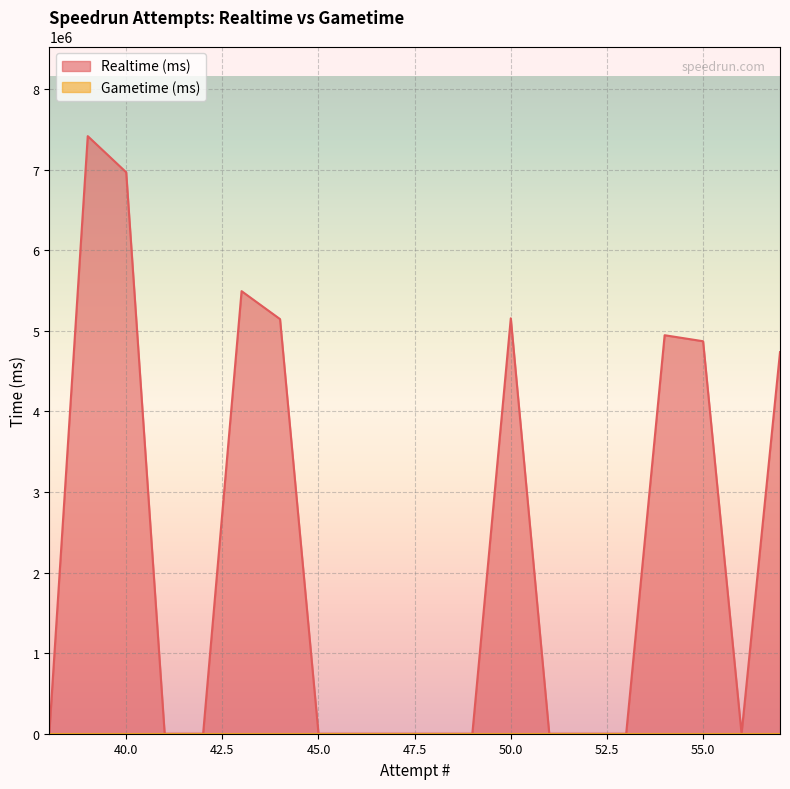

Rank the series at 44 from highest to lowest value.

Realtime (ms), Gametime (ms)